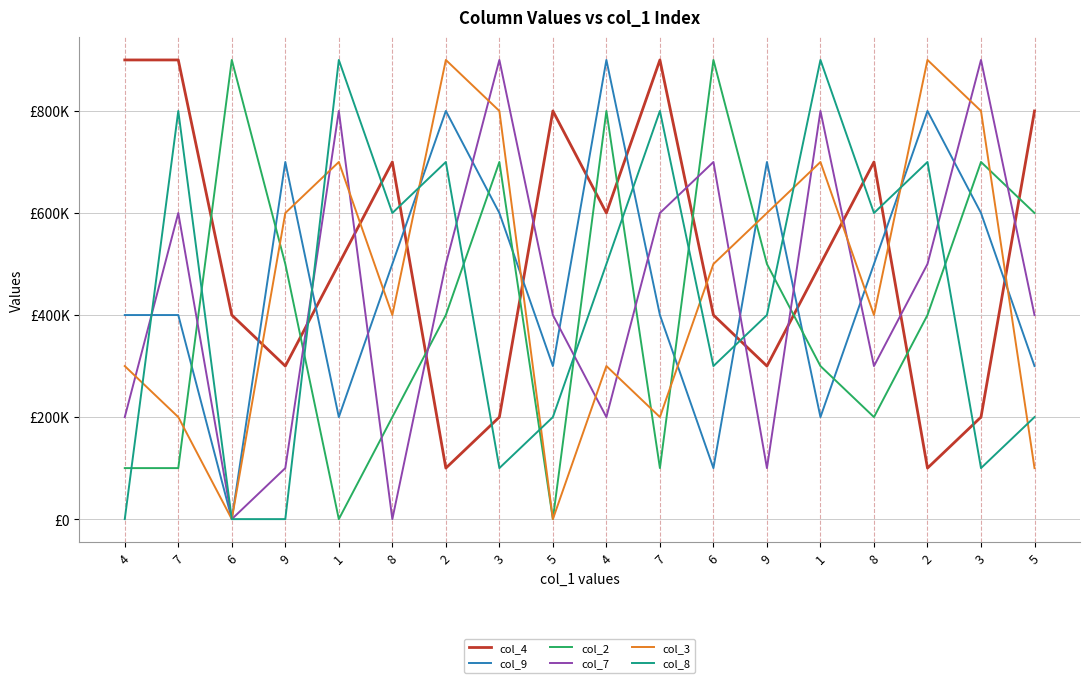

How many data points in col_9 are less than 500000?

9